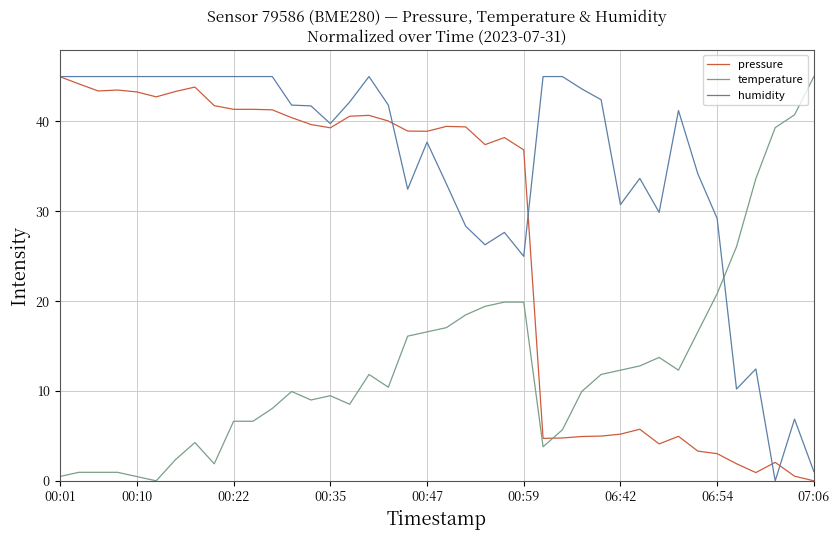

Rank the series by their average value, from lowest to highest.

temperature, pressure, humidity